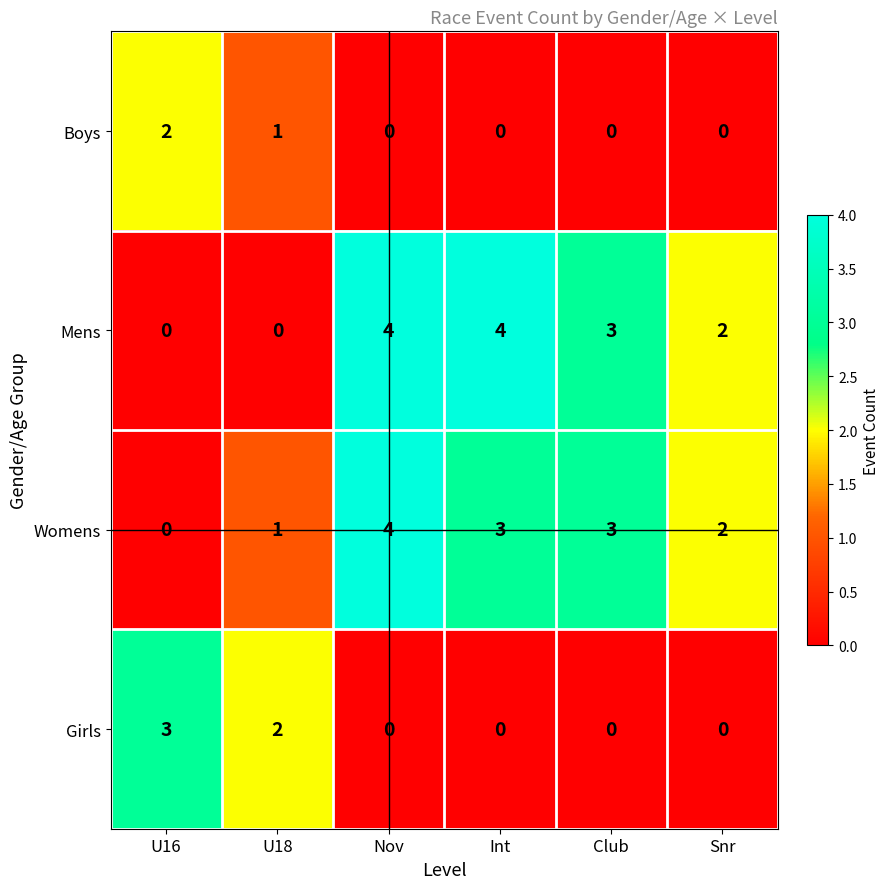

Count the Mens values in the range 0 to 4.

6